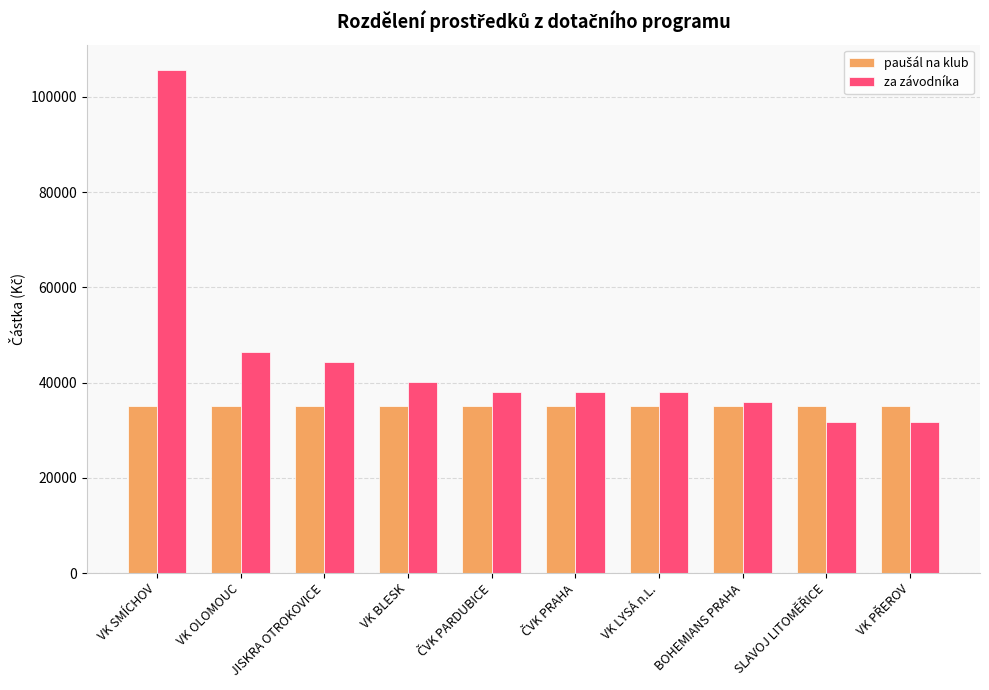

Which series has the largest total across all categories?

za závodníka